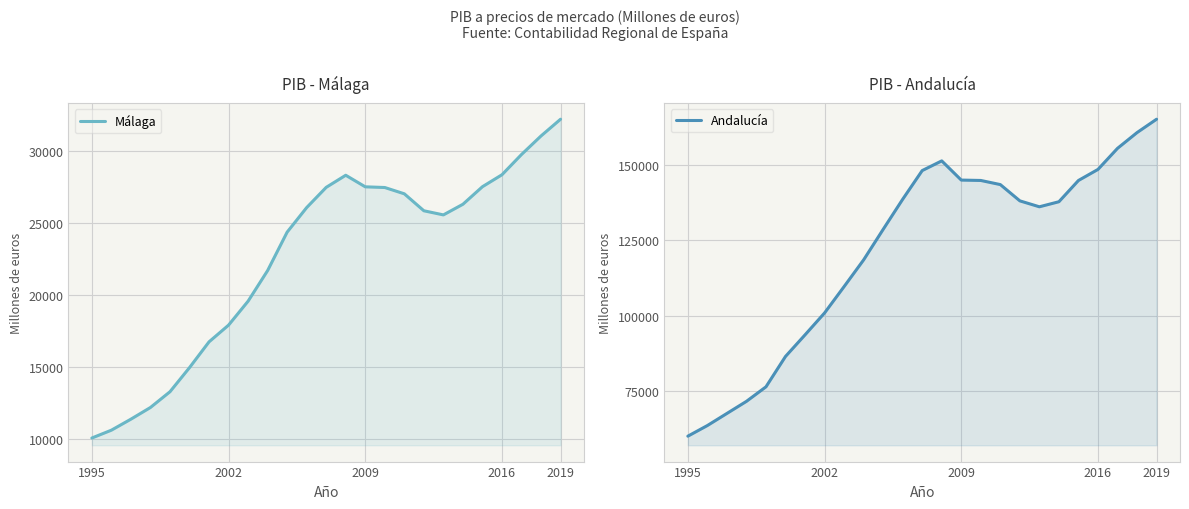

Is the value of Málaga at 15 greater than the value of Andalucía at 24?

No